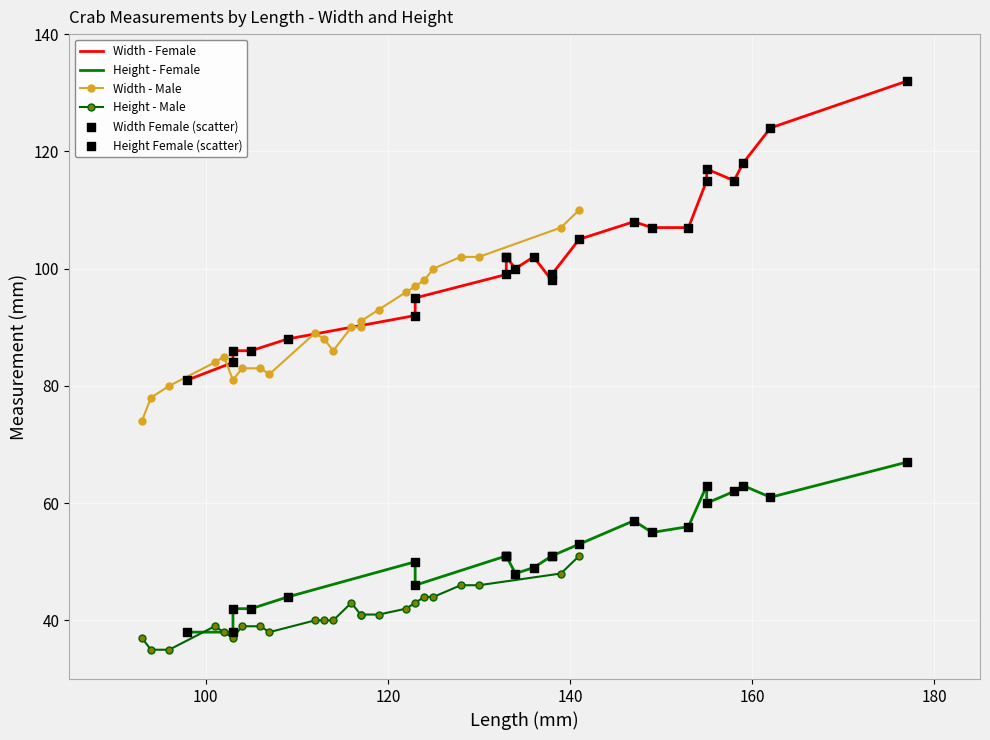

What are all the series names shown in the legend?

Width - Female, Height - Female, Width - Male, Height - Male, Width Female (scatter), Height Female (scatter)